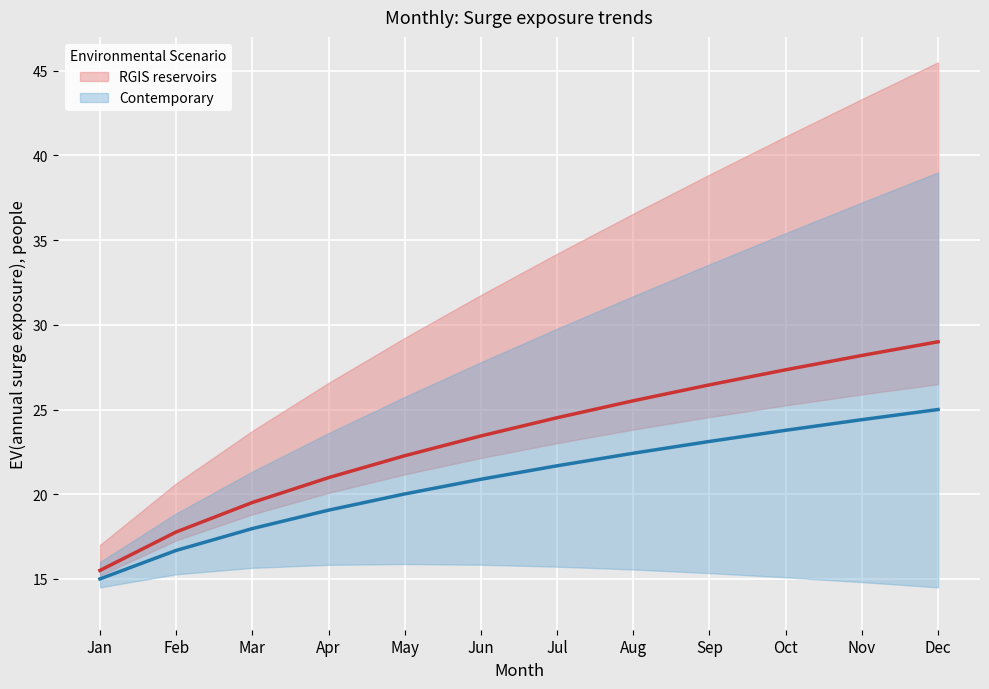

Reading left to right, extract all data points from this chart.

RGIS reservoirs: Jan=15.5	Feb=17.8	Mar=19.5	Apr=21.0	May=22.3	Jun=23.4	Jul=24.5	Aug=25.5	Sep=26.5	Oct=27.3	Nov=28.2	Dec=29.0
Contemporary: Jan=15.0	Feb=16.7	Mar=18.0	Apr=19.1	May=20.0	Jun=20.9	Jul=21.7	Aug=22.4	Sep=23.1	Oct=23.8	Nov=24.4	Dec=25.0